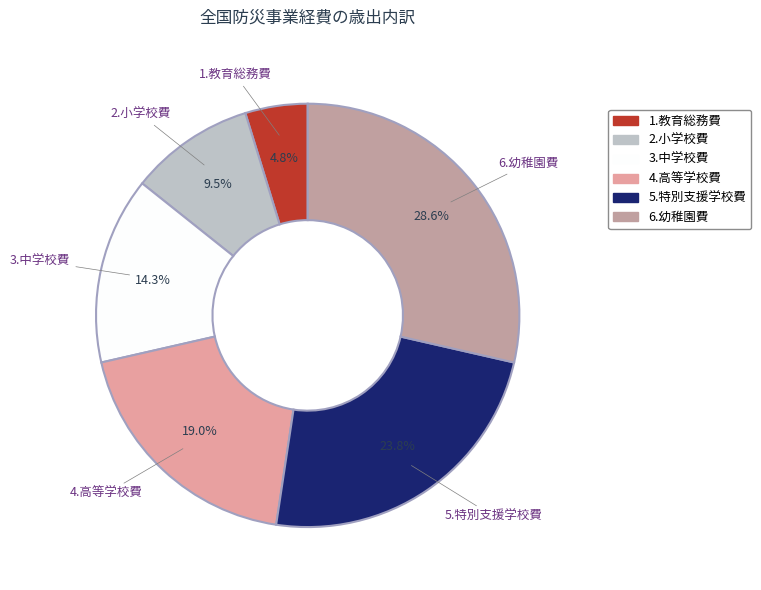

What is the largest slice in the pie chart?

6.幼稚園費